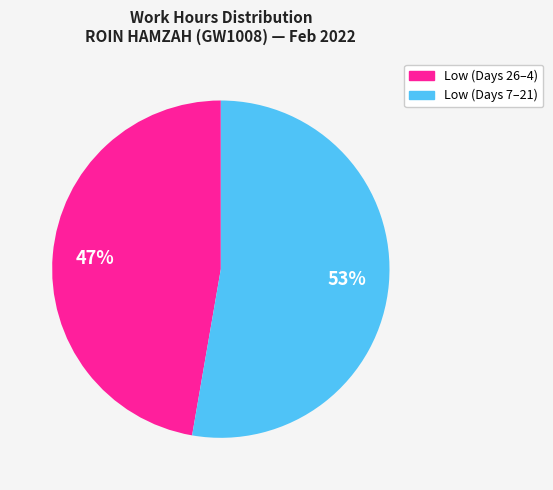

To the nearest percent, what is the average slice percentage?

50%